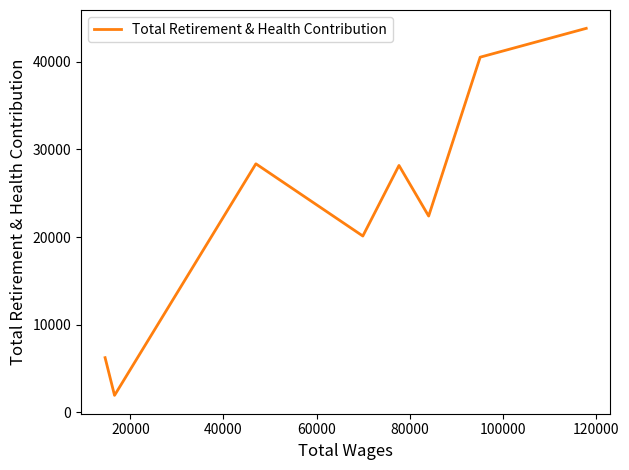

What is the sum of all values?

191492